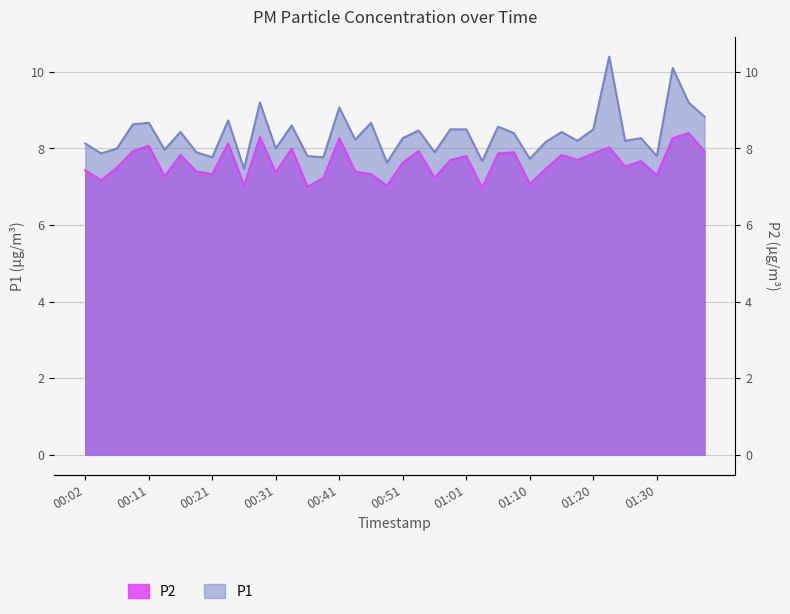

Reading left to right, what are all the values shown in this chart?

P1: 8.1	7.9	8.0	8.6	8.7	8.0	8.4	7.9	7.8	8.7	7.5	9.2	8.0	8.6	7.8	7.8	9.1	8.2	8.7	7.6	8.3	8.5	7.9	8.5	8.5	7.7	8.6	8.4	7.7	8.2	8.4	8.2	8.5	10.4	8.2	8.3	7.8	10.1	9.2	8.8
P2: 7.4	7.2	7.5	7.9	8.1	7.3	7.8	7.4	7.3	8.1	7.0	8.3	7.4	8.0	7.0	7.2	8.3	7.4	7.3	7.0	7.6	7.9	7.2	7.7	7.8	7.0	7.9	7.9	7.1	7.5	7.8	7.7	7.9	8.0	7.5	7.7	7.3	8.3	8.4	7.9